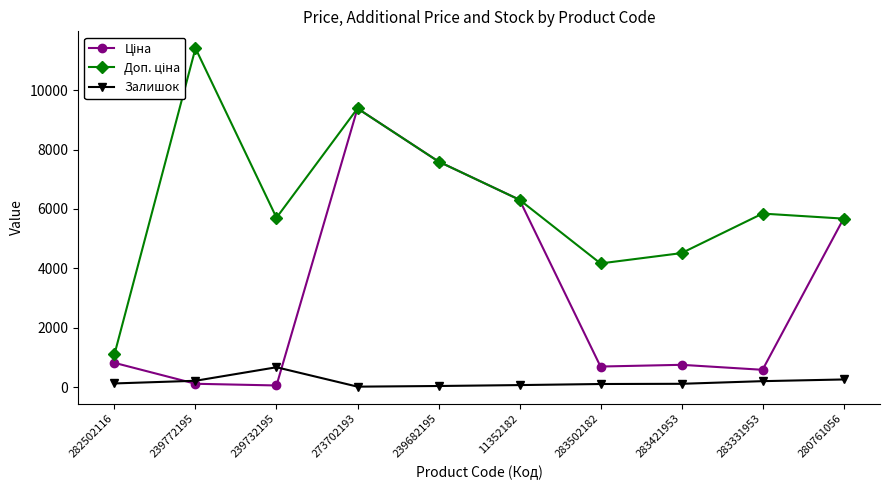

Read the Залишок value at 280761056.

259.0